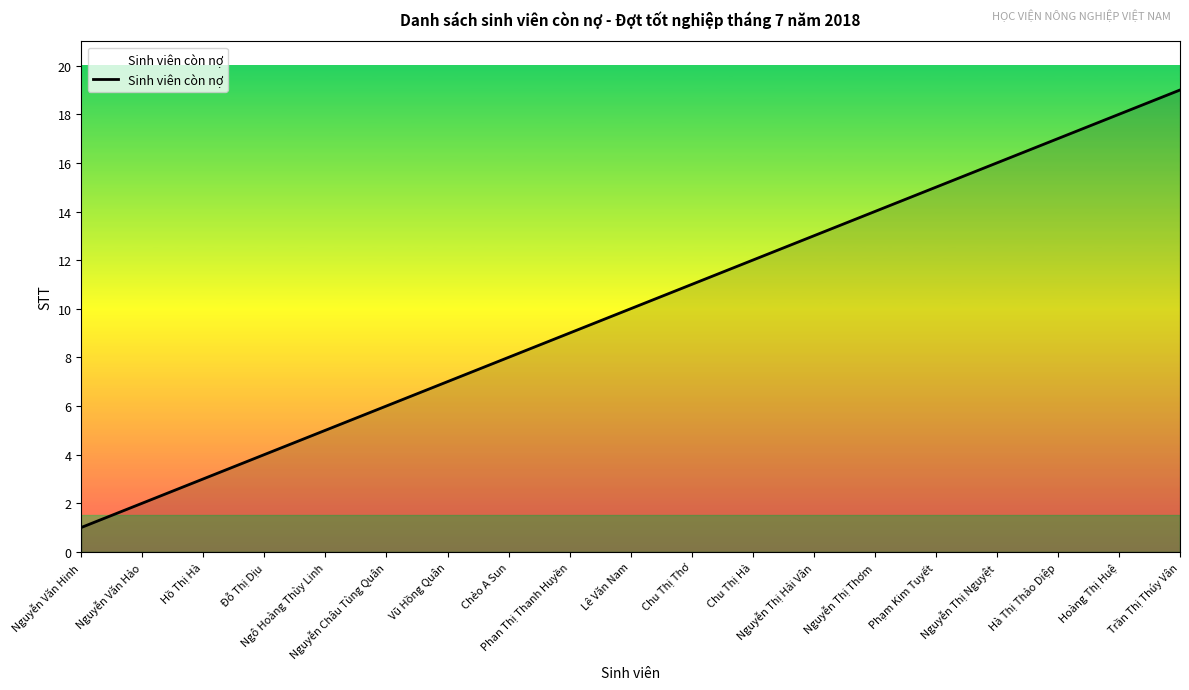

What is the maximum value shown in the chart?

19